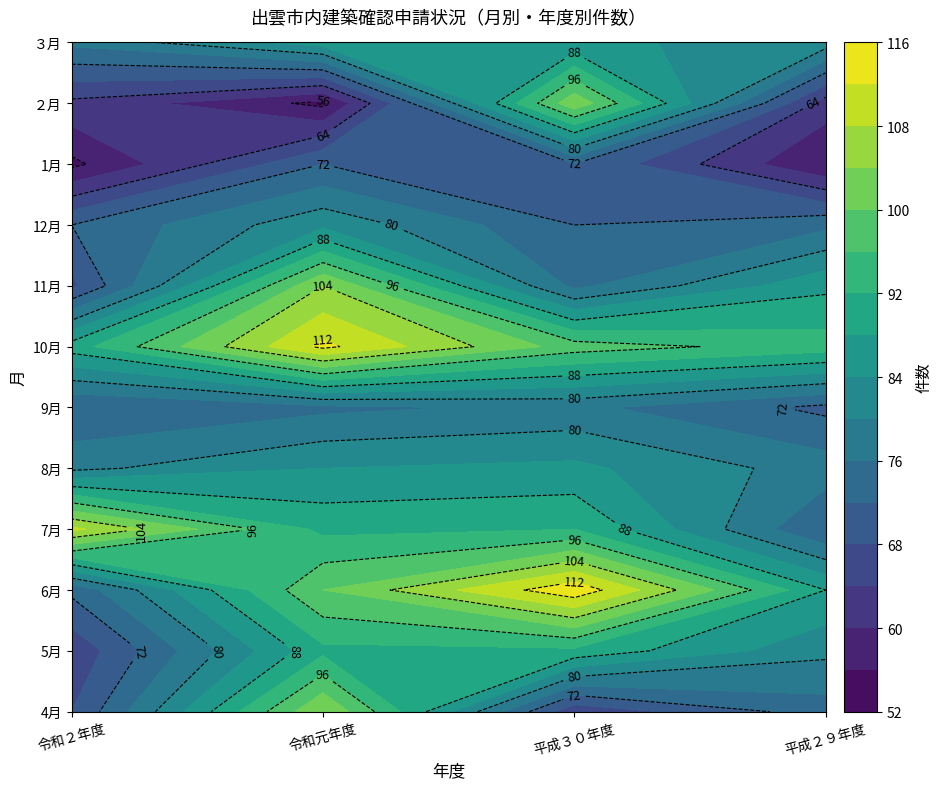

At which category does the chart reach its peak across all series?

平成３０年度